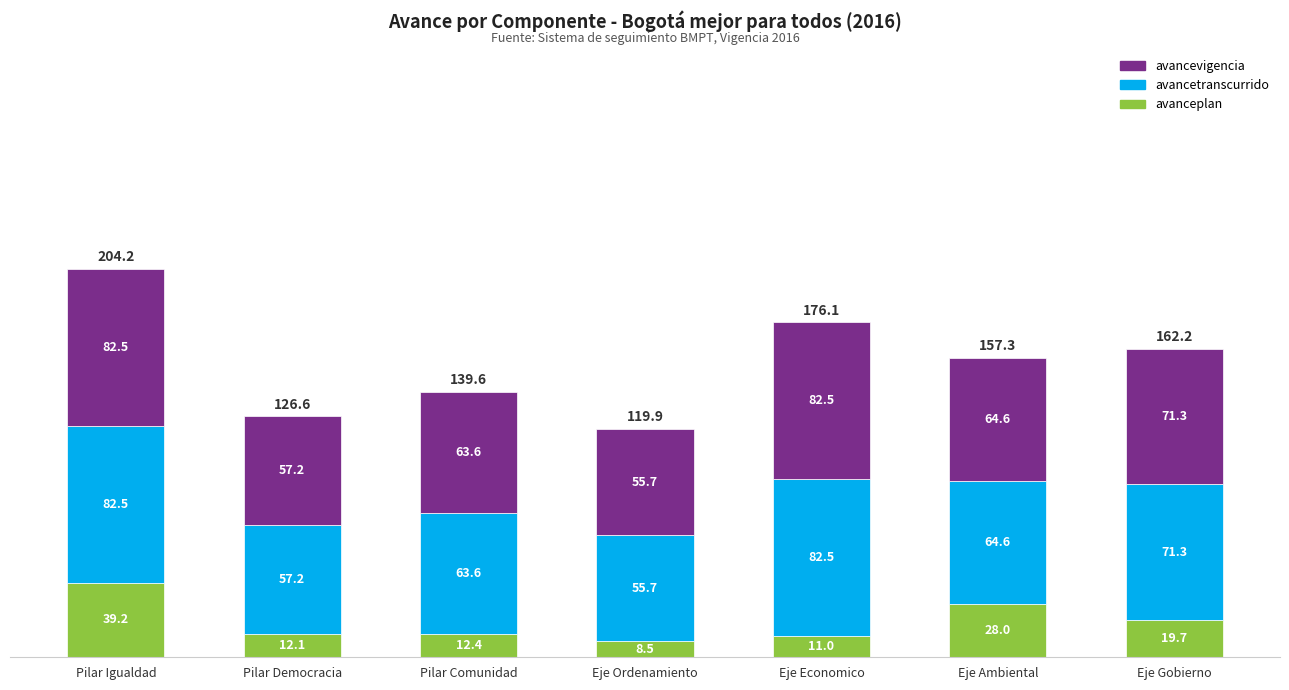

What is the sum of the avanceplan values at Eje Gobierno and Pilar Democracia?

31.8